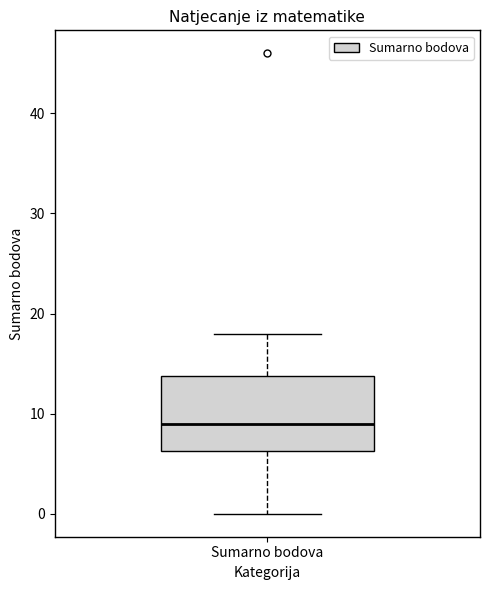

Read this box plot against the y-axis: the position of the median line, the range covered by the box, and the ends of both whiskers. The values are not printed on the chart, so give them approximately, as read against the axis.

median 9, box 6 to 14, whiskers 0 to 18